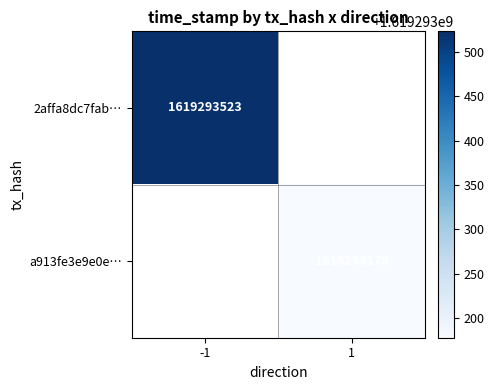

Reading right to left, extract all data points from this chart.

2affa8dc7fab81feb4d6f0913a1ce1ef09a0d16: 1619293523	-1
a913fe3e9e0ea1195acb0aa599ab27e84a60641: 1619293178	1